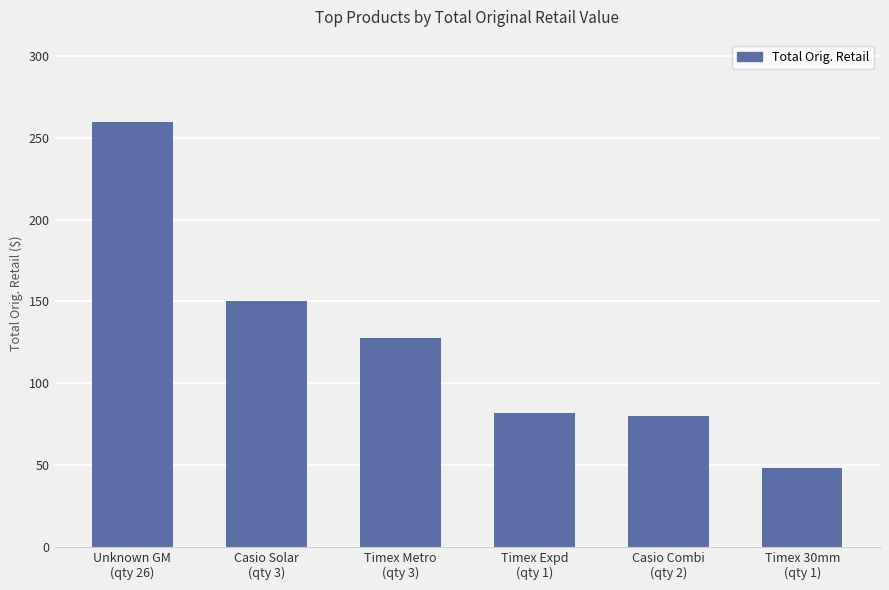

Read the value at Timex Expd
(qty 1).

82.0